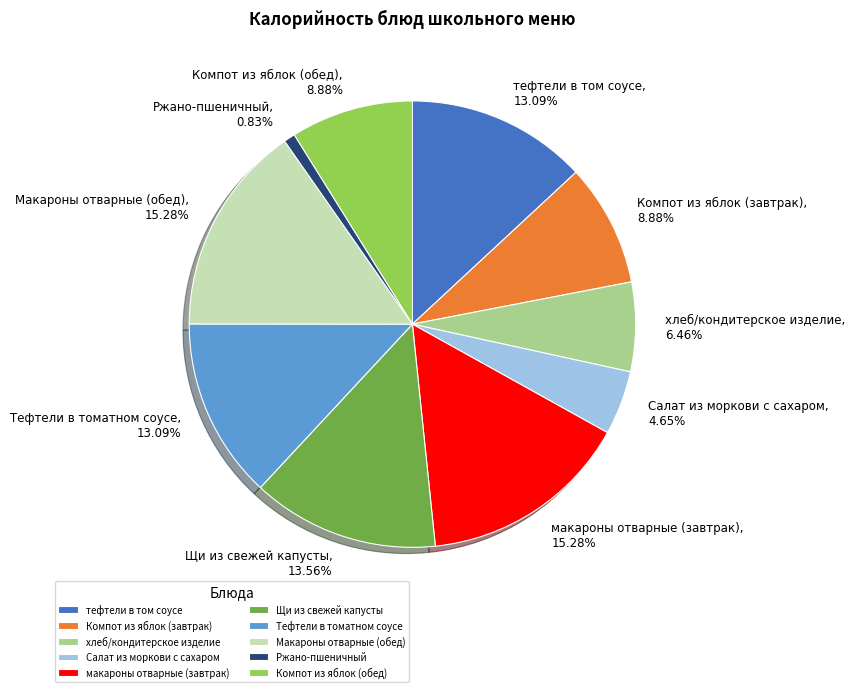

To the nearest percent, what is the average slice percentage?

10%